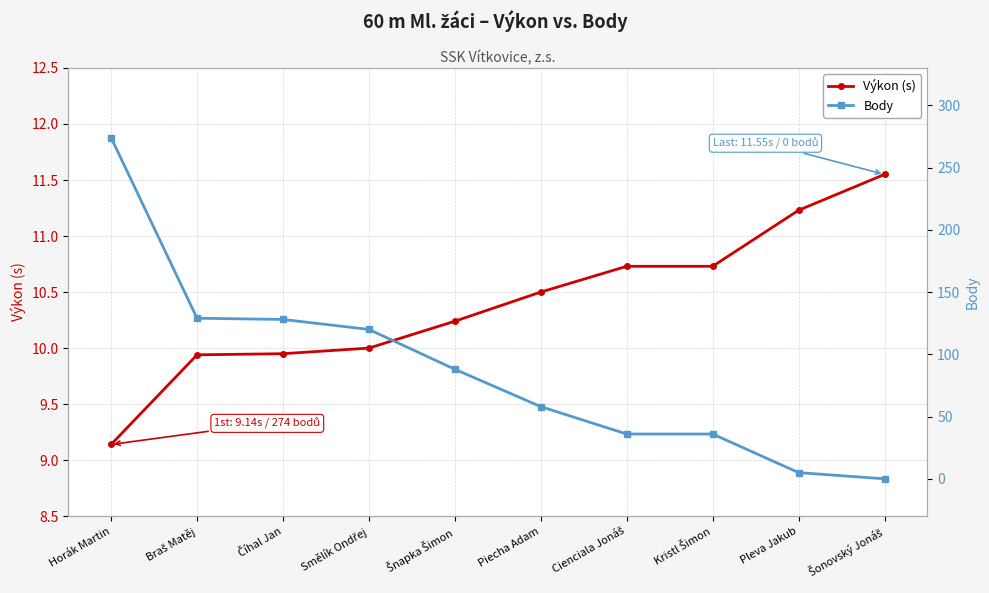

What is the maximum value shown in the chart?

274.0